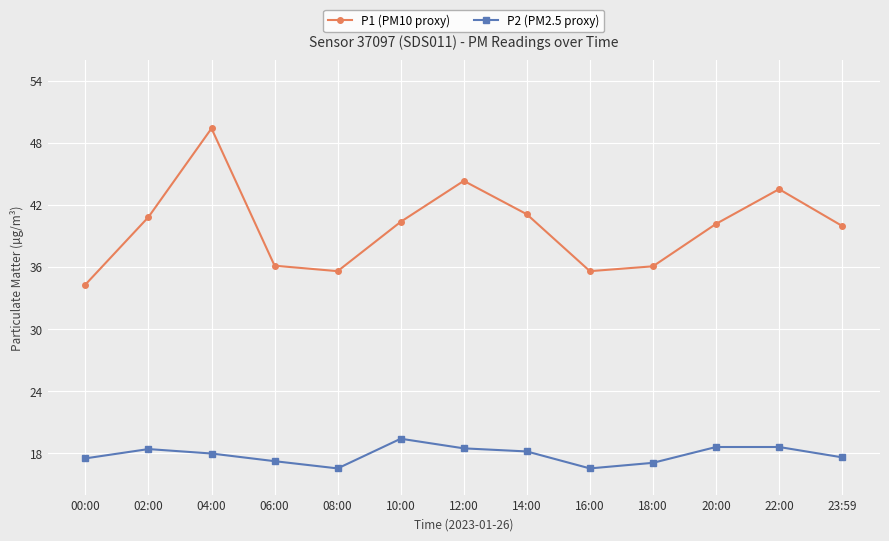

What are all the series names shown in the legend?

P1 (PM10 proxy), P2 (PM2.5 proxy)